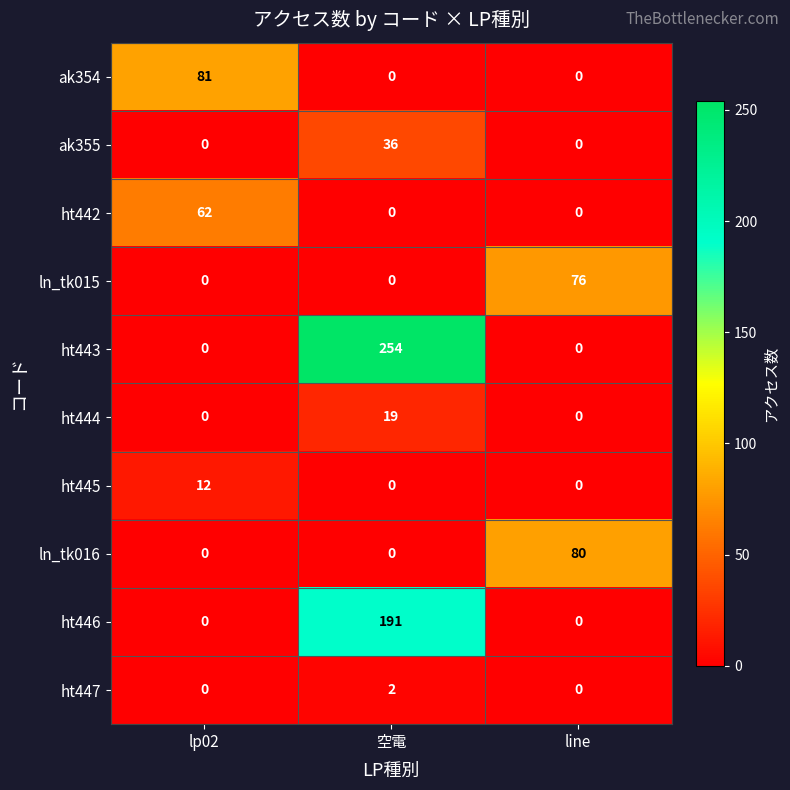

What is the highest value of the ak355 series?

36